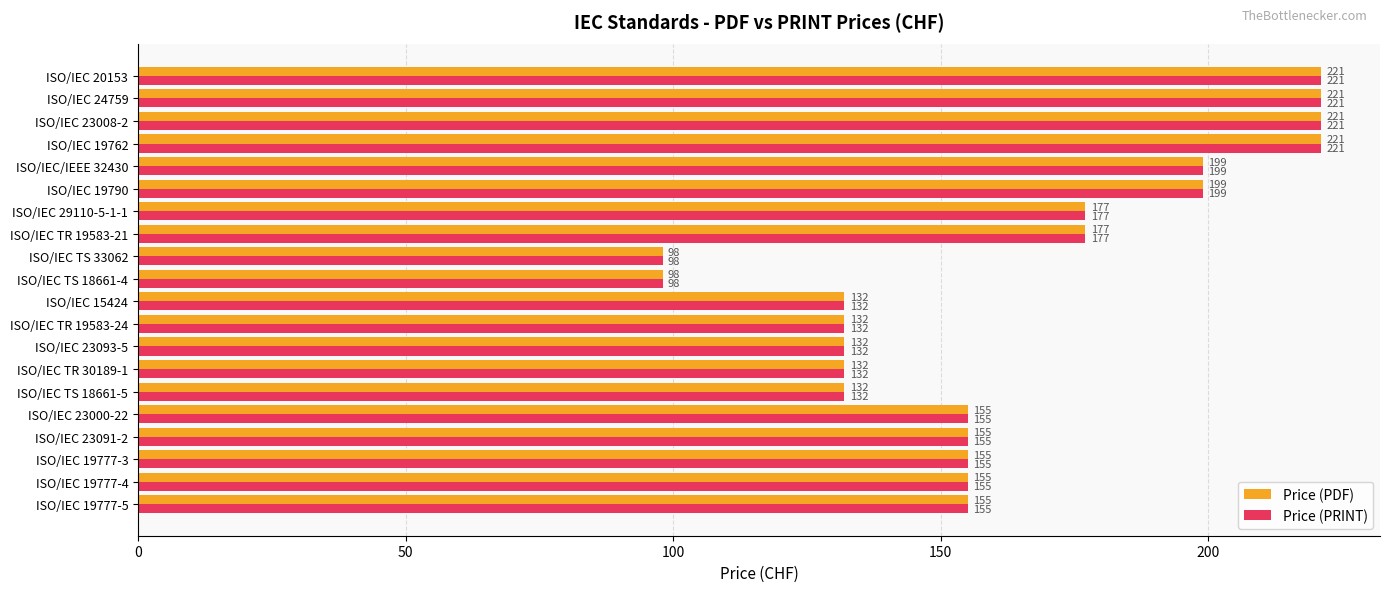

What is the difference between the Price (PRINT) values at ISO/IEC 19762 and ISO/IEC 29110-5-1-1?

44